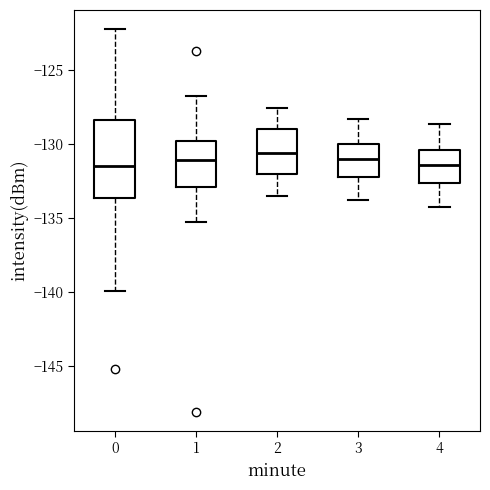

Reading left to right, transcribe this box plot: for each box, give where its median line is, the range the box spans, and where its two whiskers end, as read against the y-axis. The values are not printed on the chart, so give them approximately, as read against the axis.

0: median -131.5, box -133.5 to -128.5, whiskers -140.0 to -122.5
1: median -131.0, box -133.0 to -130.0, whiskers -135.5 to -127.0
2: median -130.5, box -132.0 to -129.0, whiskers -133.5 to -127.5
3: median -131.0, box -132.5 to -130.0, whiskers -134.0 to -128.5
4: median -131.5, box -132.5 to -130.5, whiskers -134.5 to -128.5